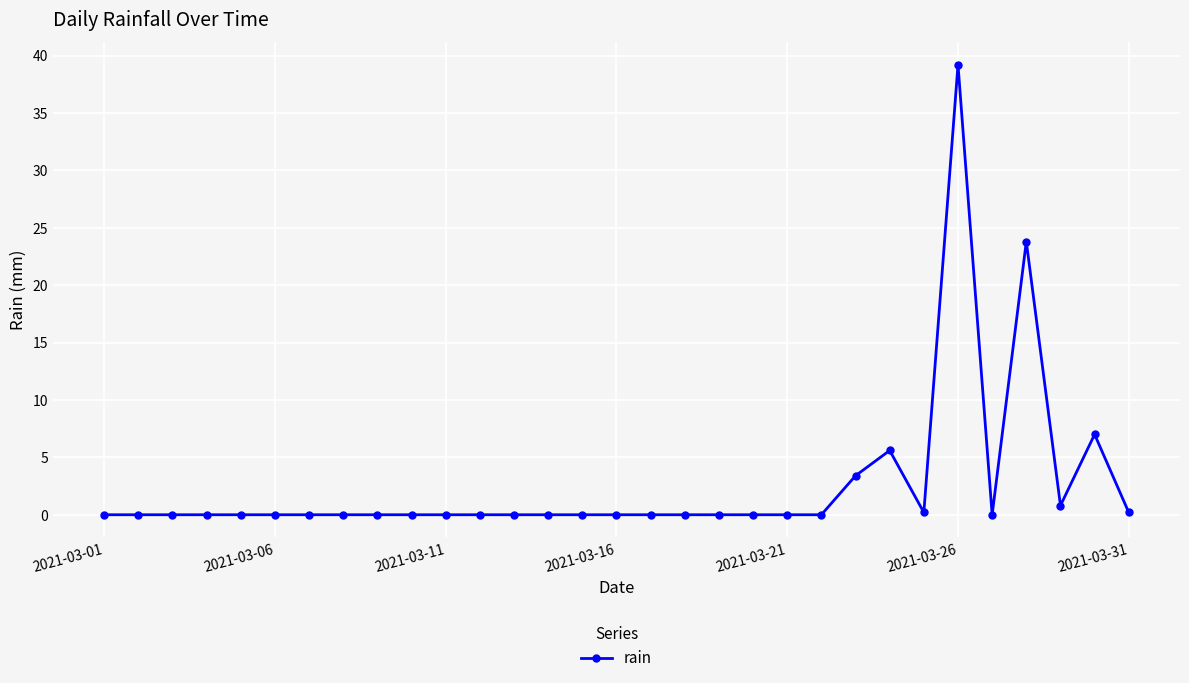

True or false: there are more than 1 points higher than both neighbors.

True